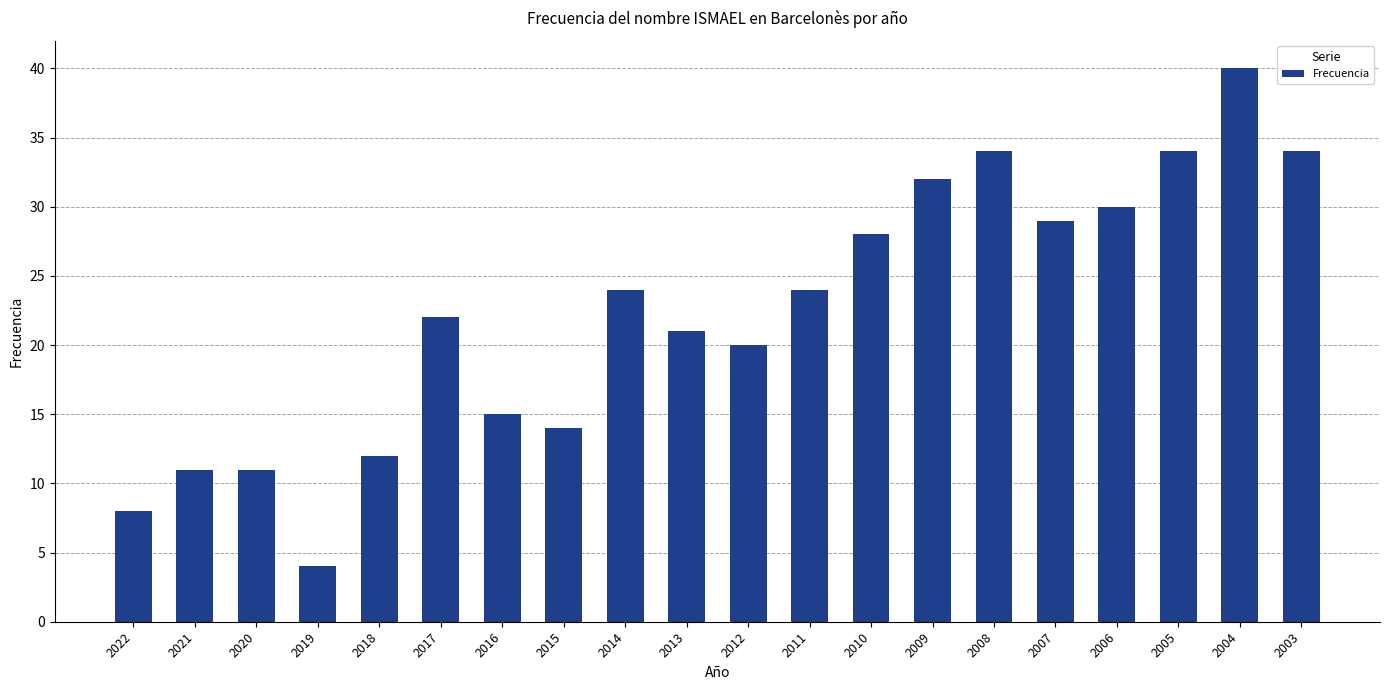

How many bars are there in total?

20